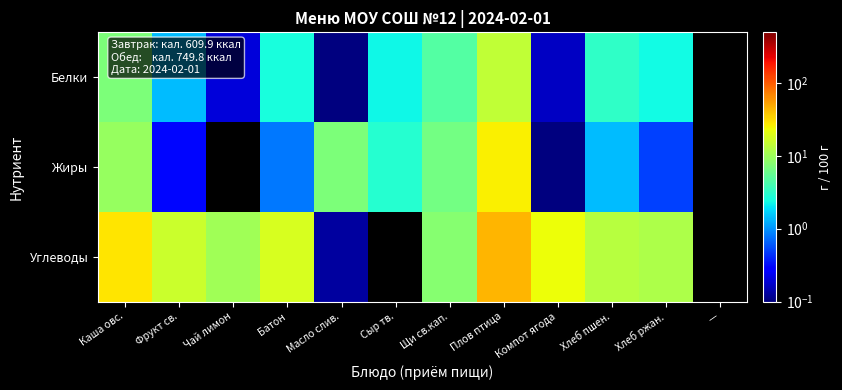

At which category is the sum across all series the highest?

Плов птица